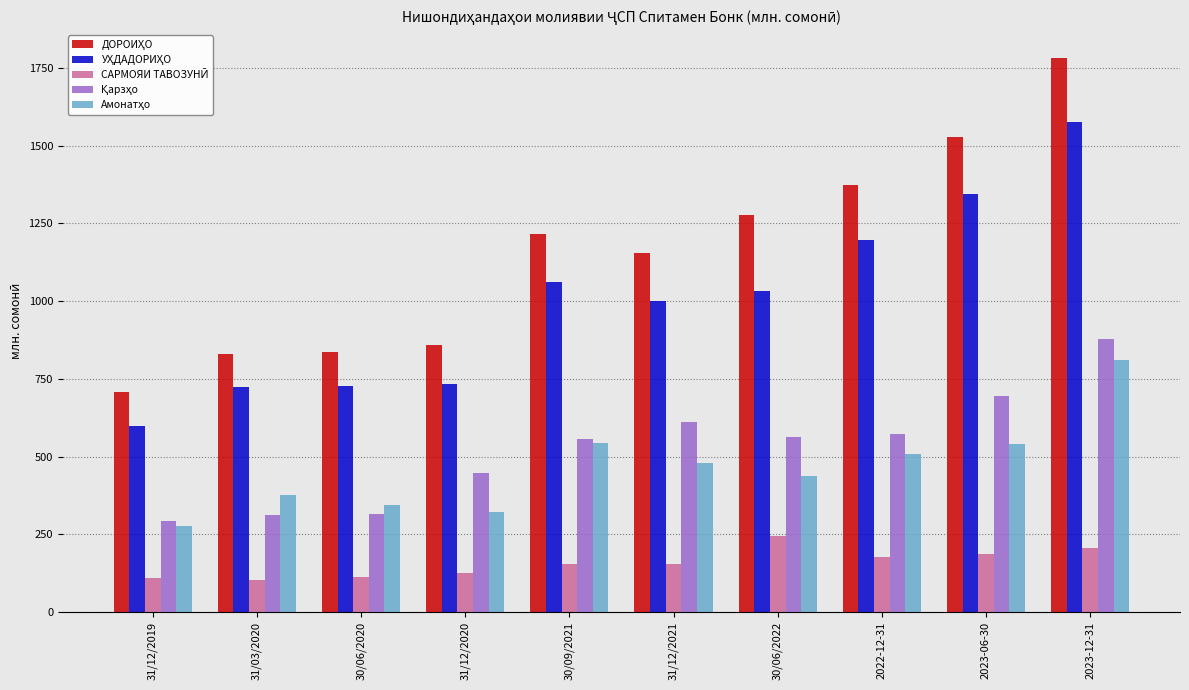

What is the total value across all series at 31/12/2020?

2489.0